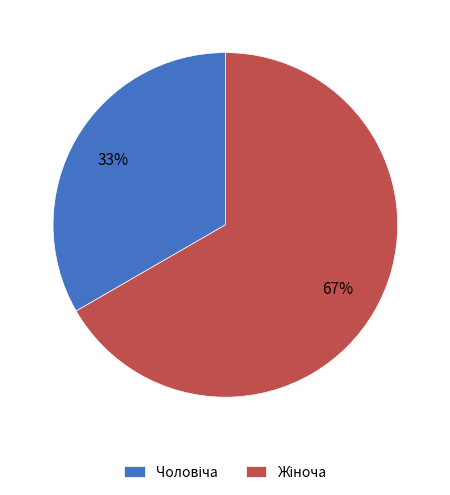

How many slices are in this pie chart?

2